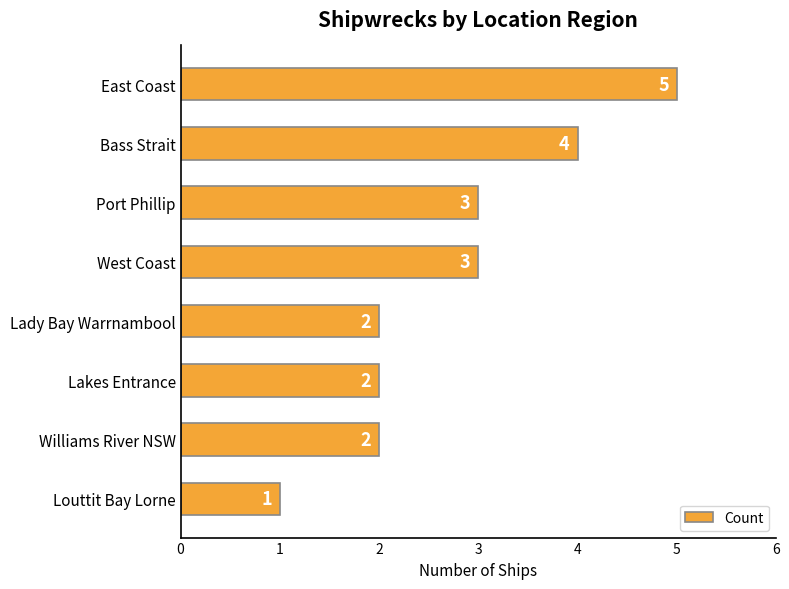

What is the sum of the values at West Coast and Lady Bay Warrnambool?

5